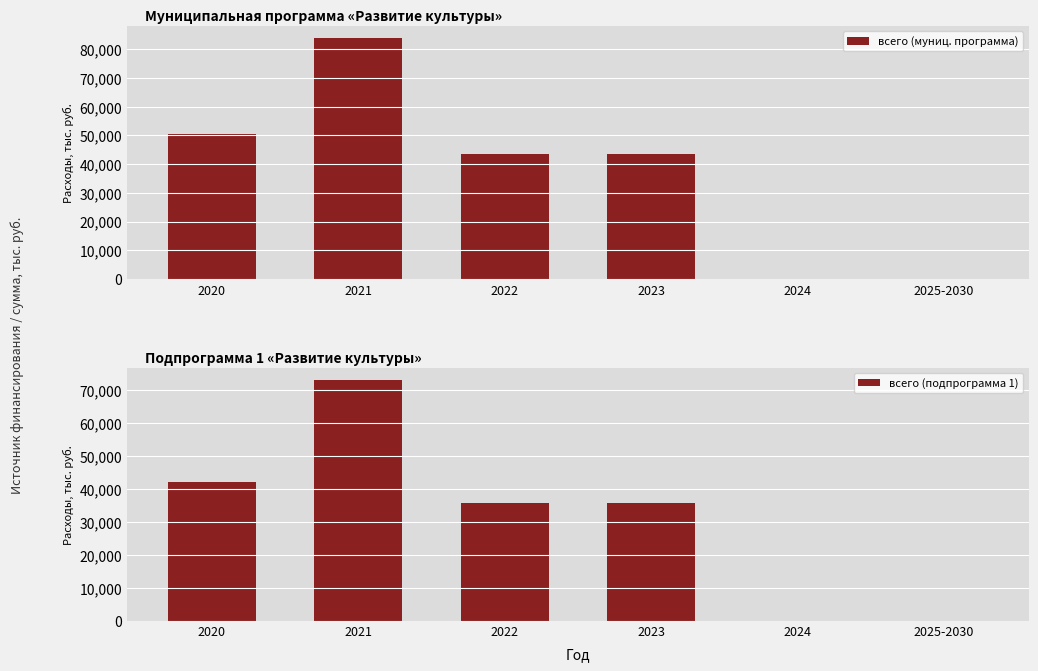

Is the value of всего (муниц. программа) at 2020 greater than the value of всего (подпрограмма 1) at 2022?

Yes